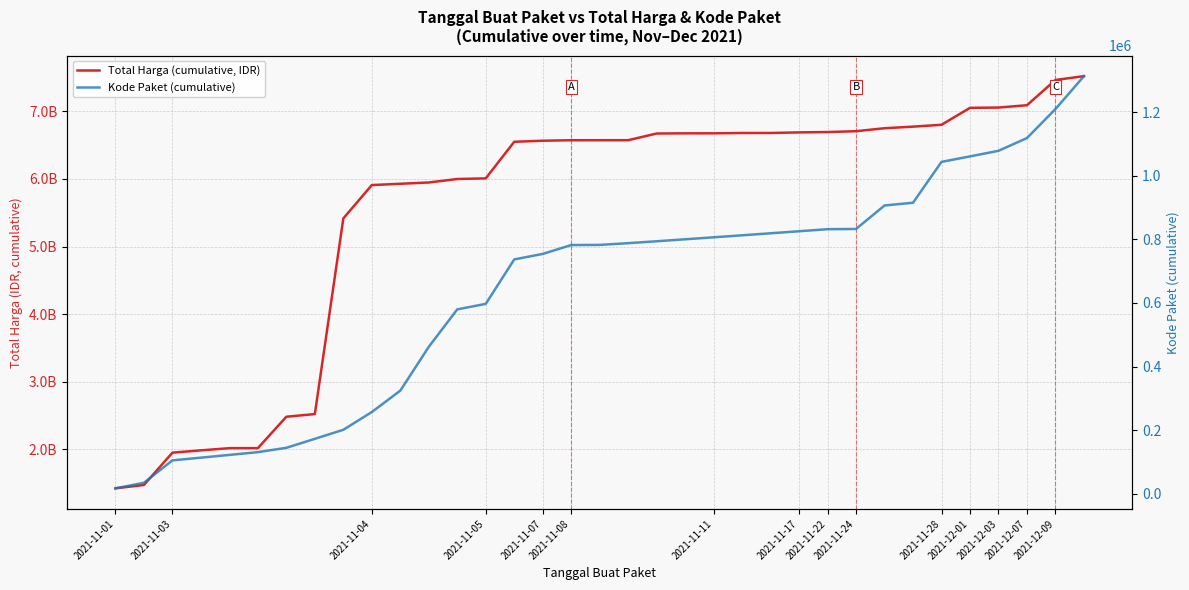

The Total Harga (cumulative, IDR) series shows 528321824 at 2021-11-03. True or false?

False